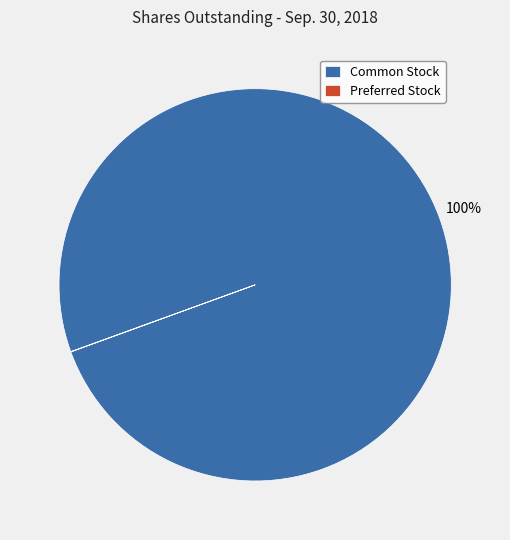

Which category has the biggest portion of the pie?

Common Stock